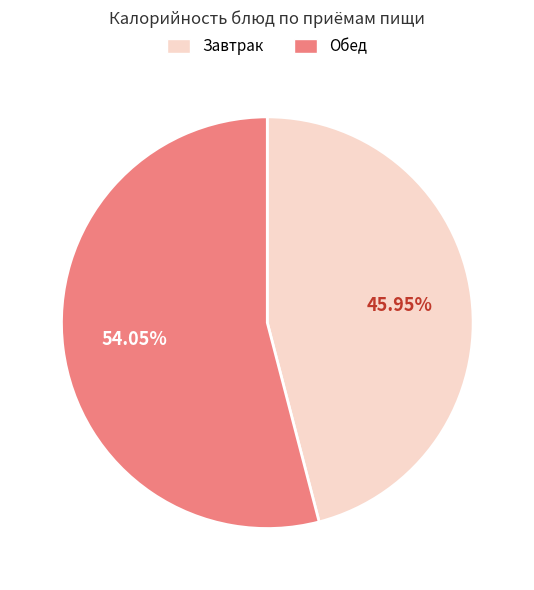

How many segments does this pie chart have?

2